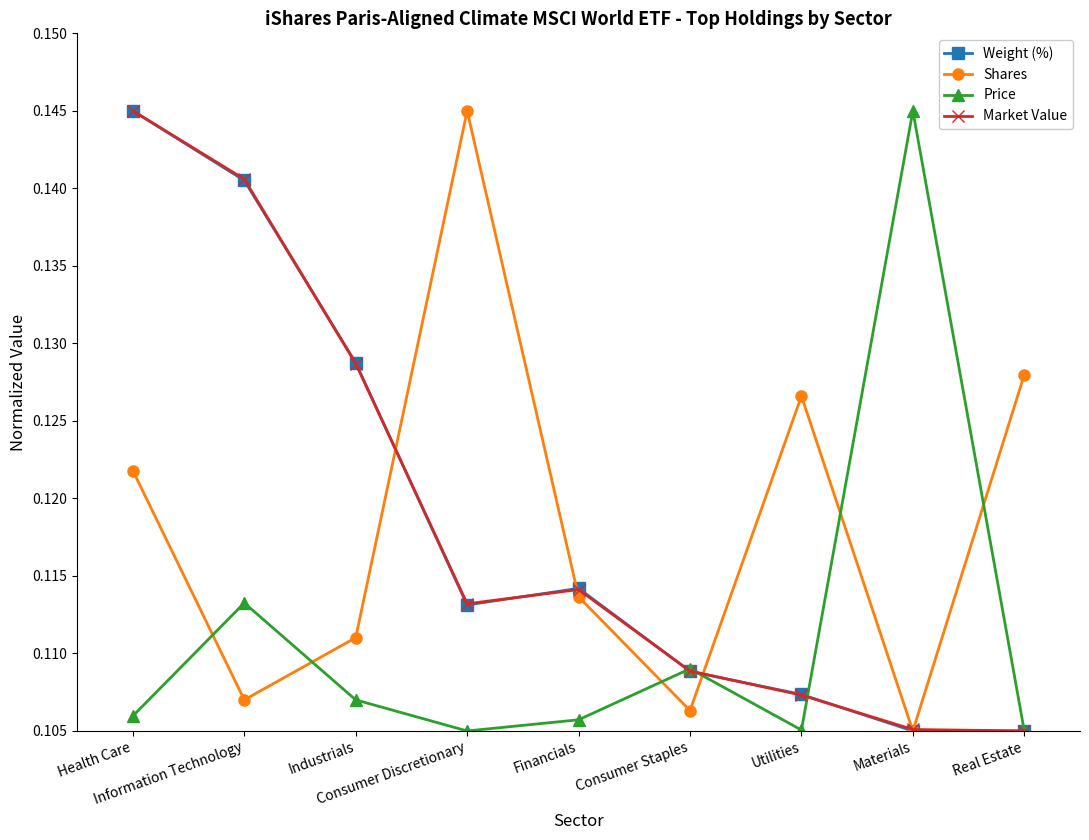

Does the chart display data point markers on the line(s)?

Yes